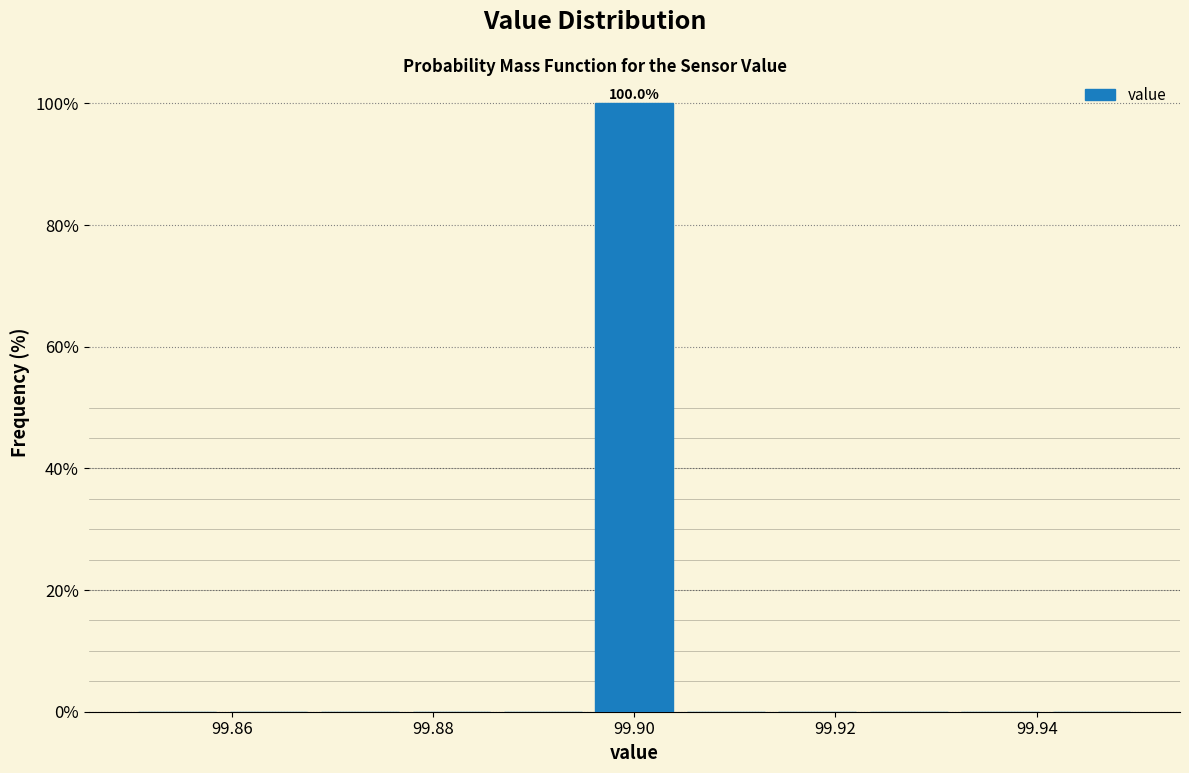

Over which range of the x-axis is the bar tallest?

99.896 to 99.904